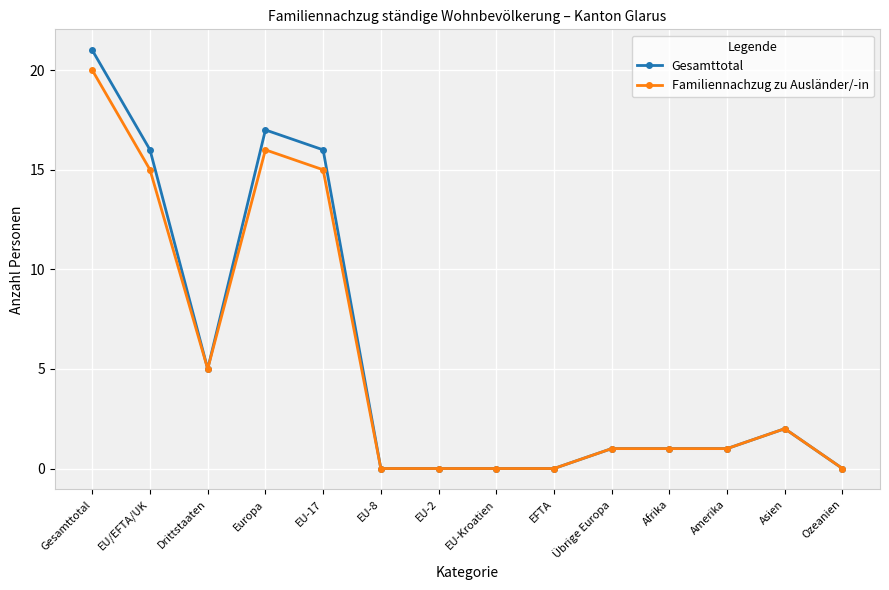

Is this an area chart (filled region under the line)?

No